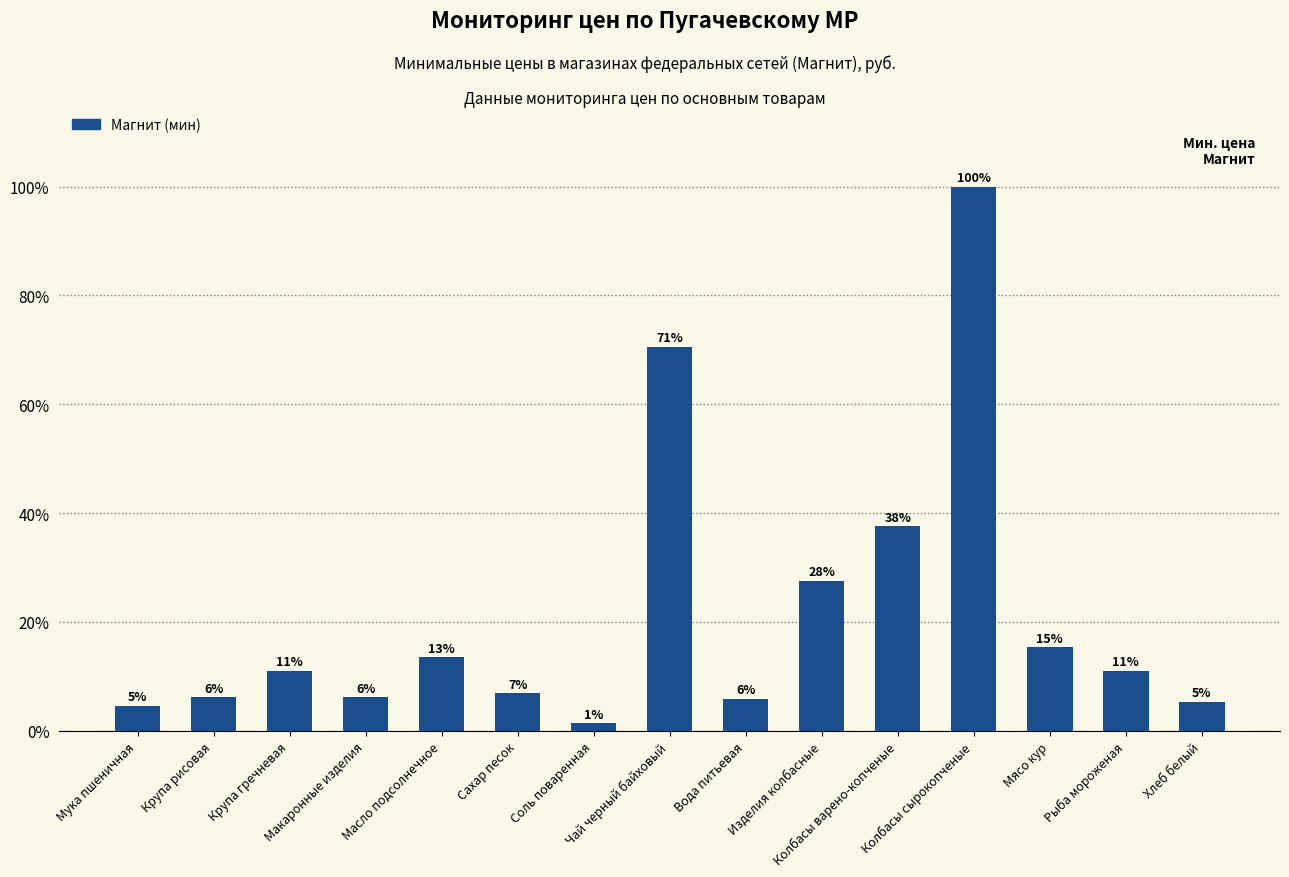

How many bars are there in total?

15